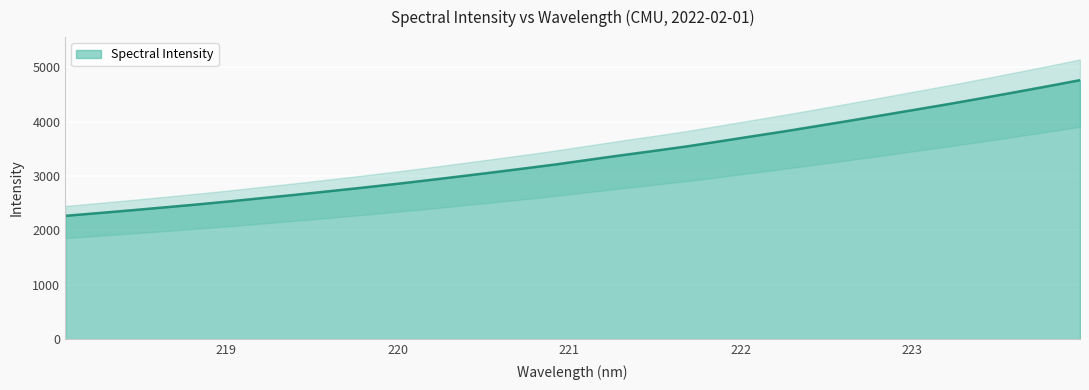

Rank the categories by value from highest to lowest.

223.9802, 223.7895, 223.5987, 223.408, 223.2172, 223.0264, 222.8355, 222.6447, 222.4538, 222.263, 222.0721, 221.8812, 221.6902, 221.4993, 221.3083, 221.1174, 220.9264, 220.7354, 220.5444, 220.3533, 220.1623, 219.9712, 219.7801, 219.589, 219.3979, 219.2067, 219.0156, 218.8244, 218.6332, 218.442, 218.2508, 218.0596